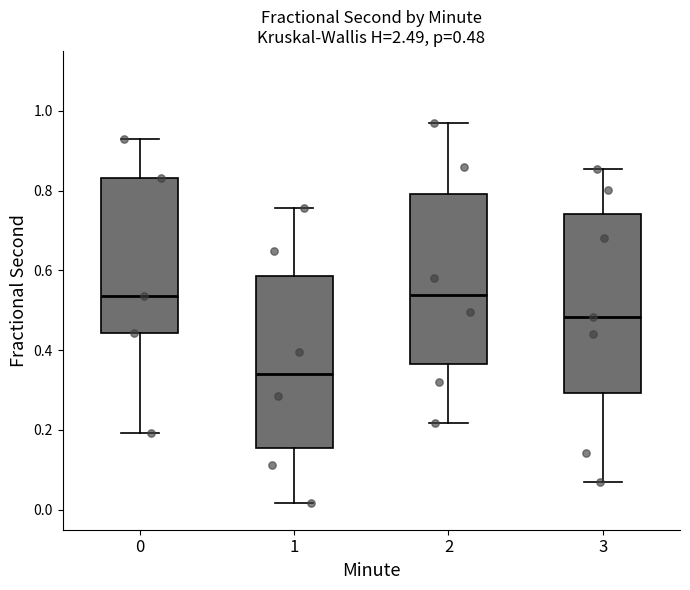

Which box has the lowest median line?

1